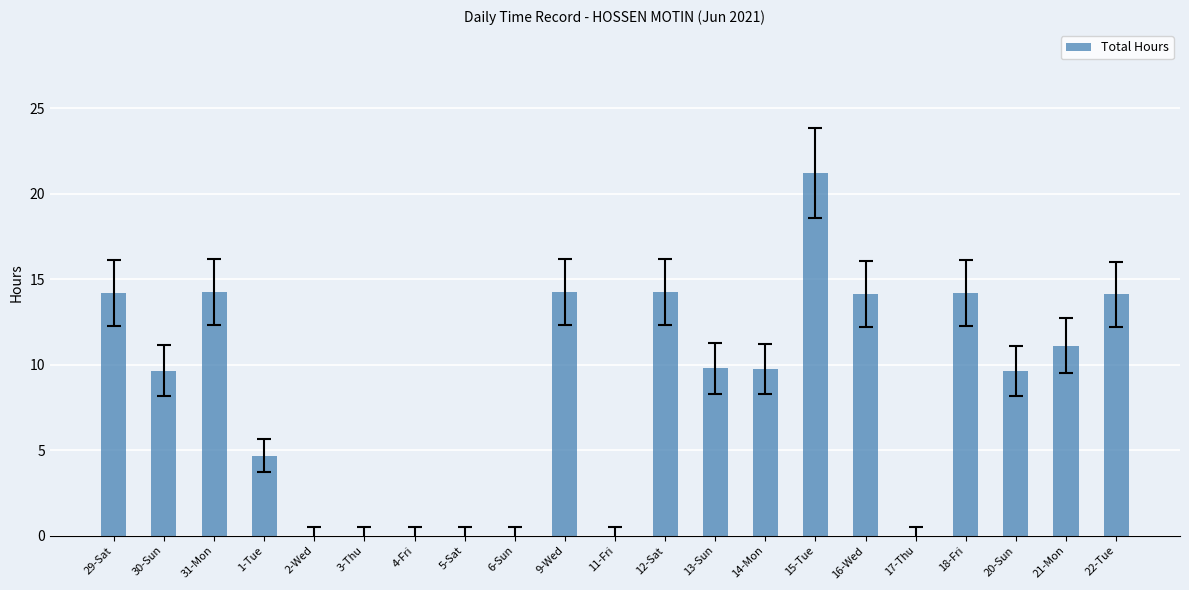

True or false: the data shows 14.1 at 16-Wed.

True